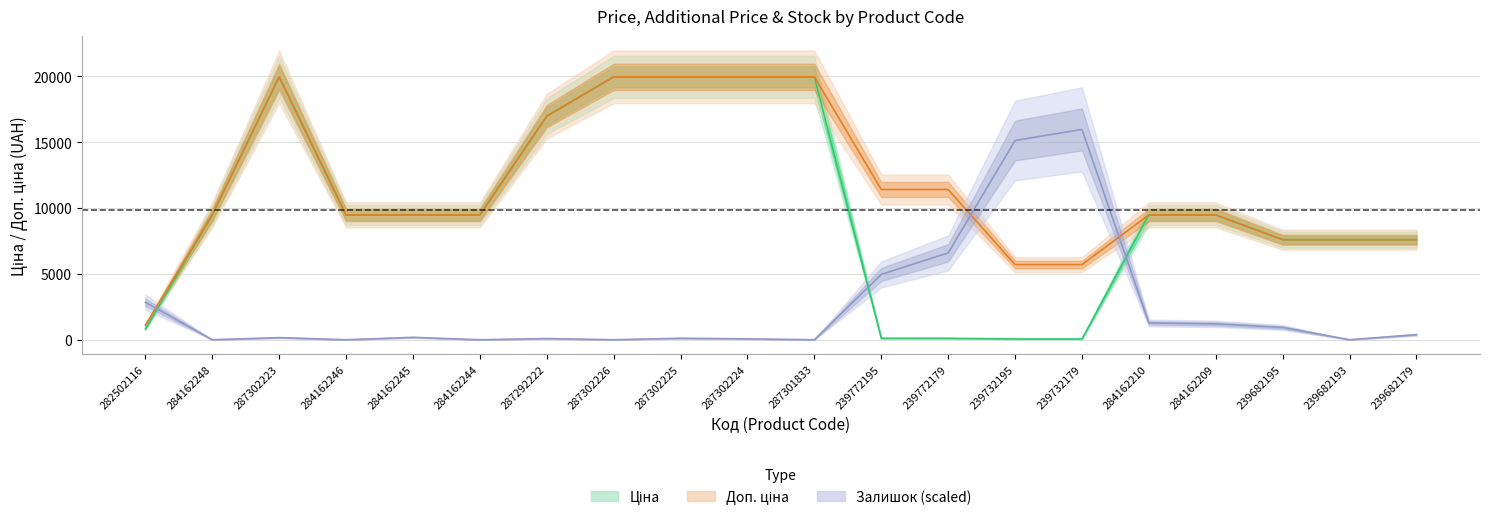

At which label does Ціна first exceed 9480?

284162248